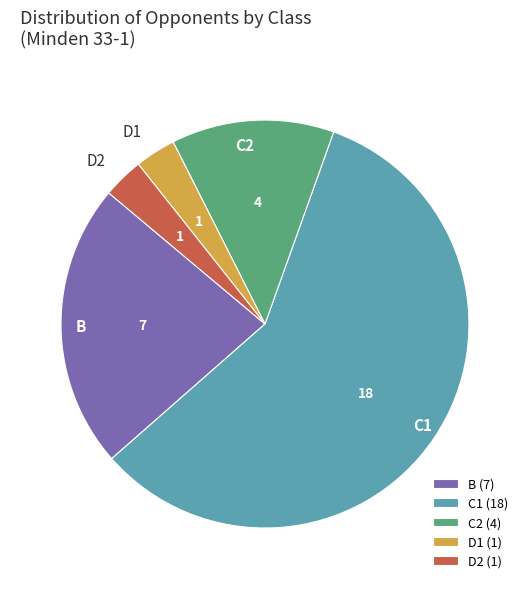

Between B and D1, which is larger?

B